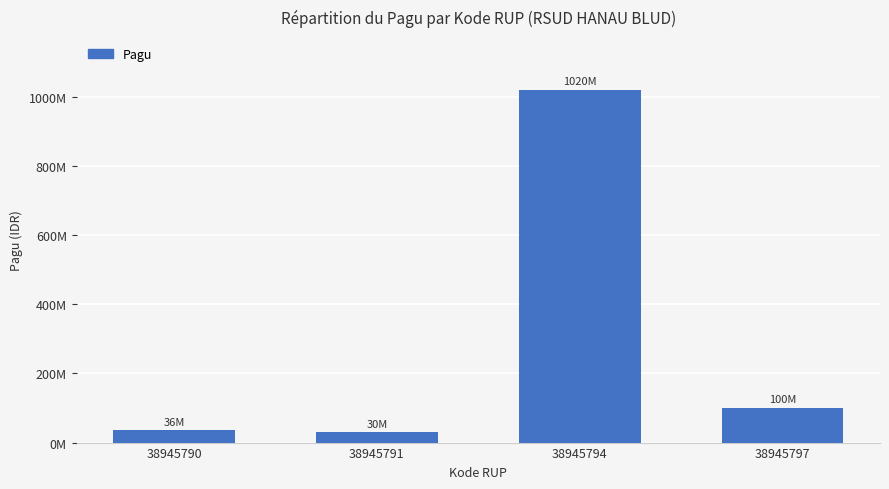

What is the sum of the values at 38945791 and 38945794?

1050000000